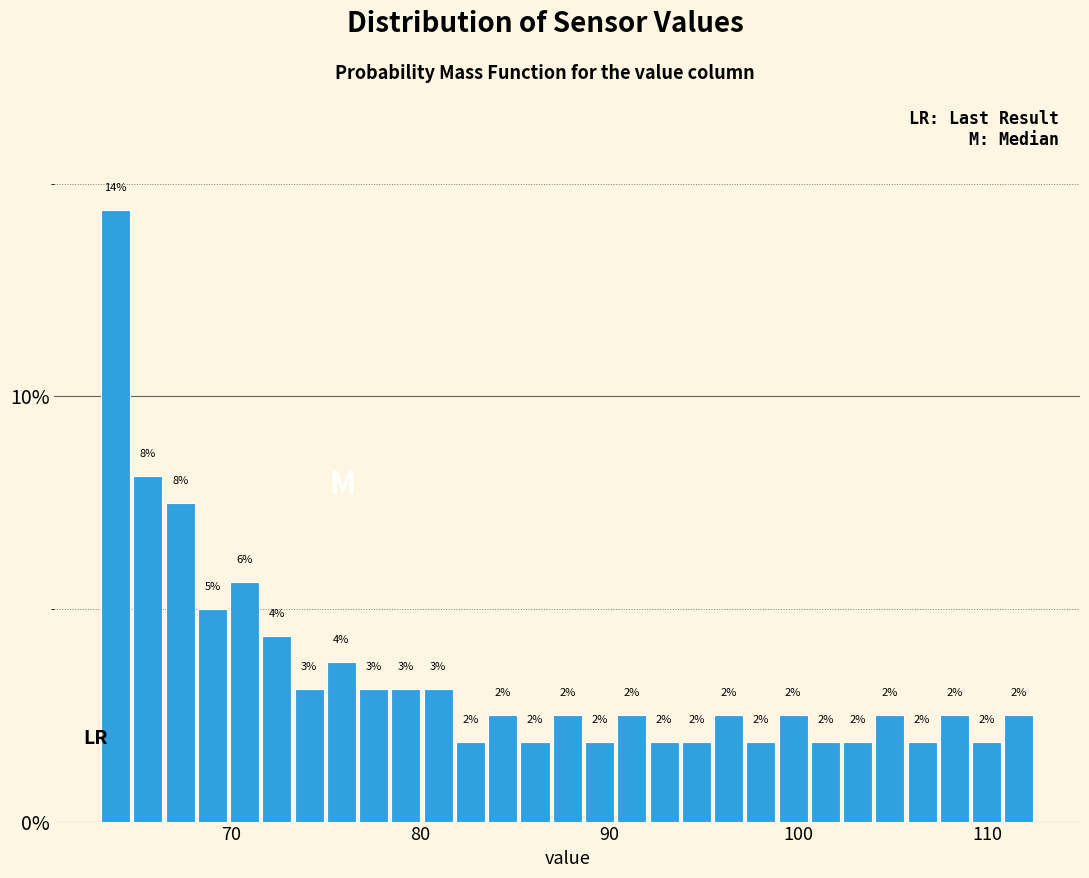

Around what value on the x-axis is the tallest bar? Give the approximate position of its centre, as read against the axis.

64